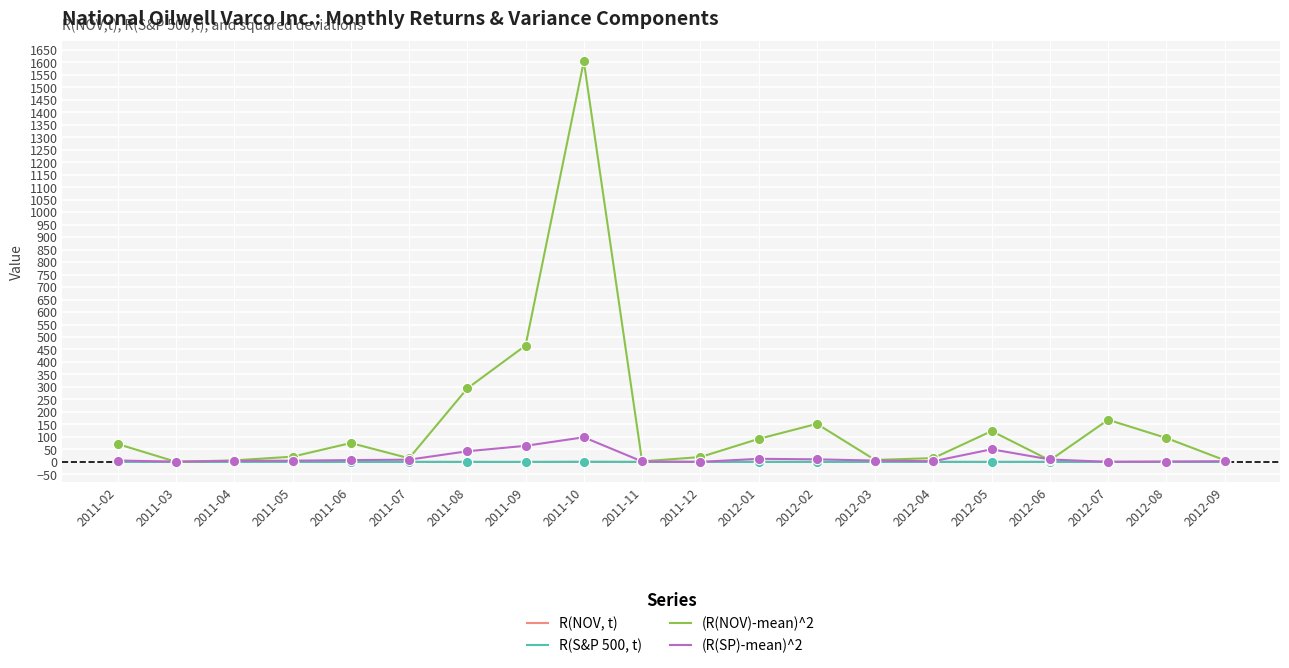

Is the value of (R(NOV)-mean)^2 at 2012-05 greater than the value of (R(SP)-mean)^2 at 2012-01?

Yes